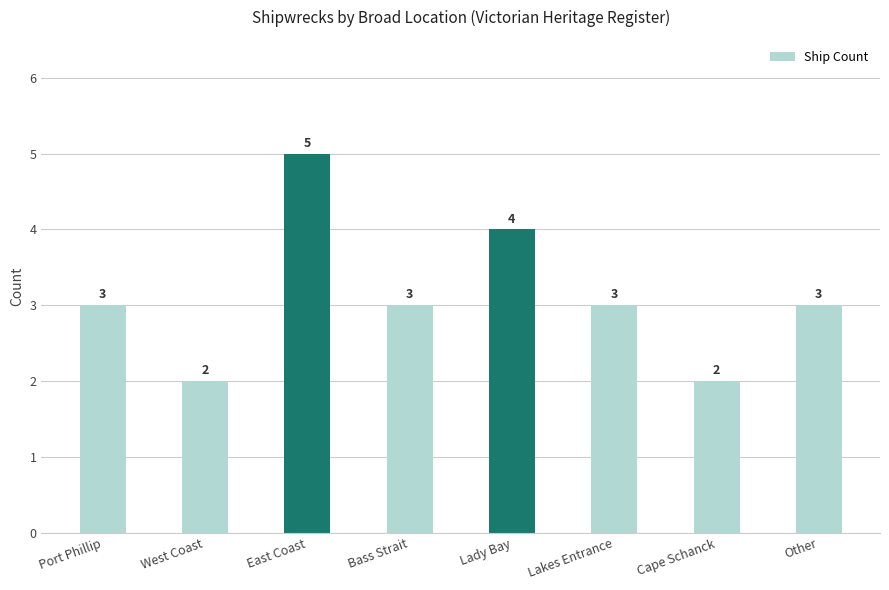

What is the change in value from Lady Bay to Lakes Entrance?

-1